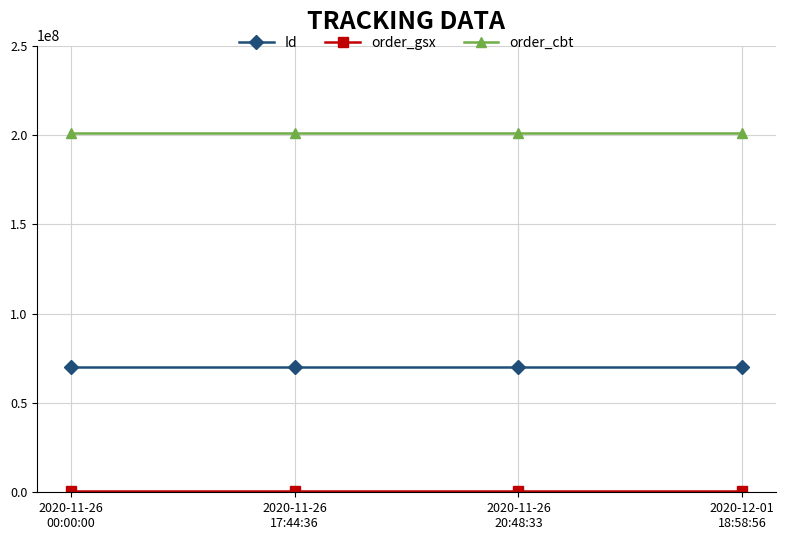

In Id, how many points are higher than both neighbors (excluding endpoints)?

1